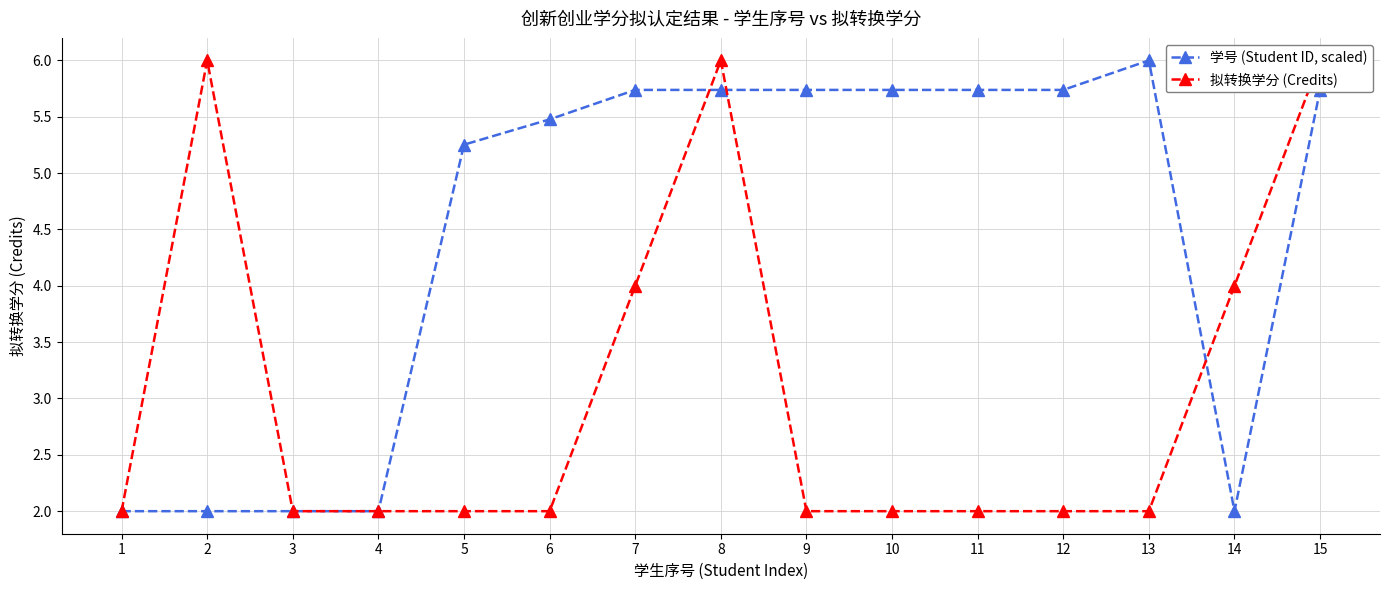

The 学号 (Student ID, scaled) series shows 6.0 at 13. True or false?

True